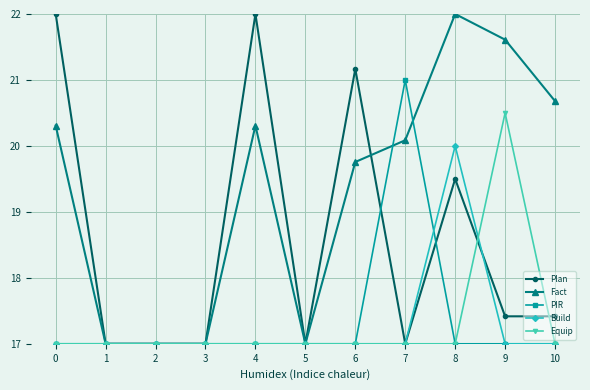

True or false: Plan has more than 1 points higher than both neighbors.

True